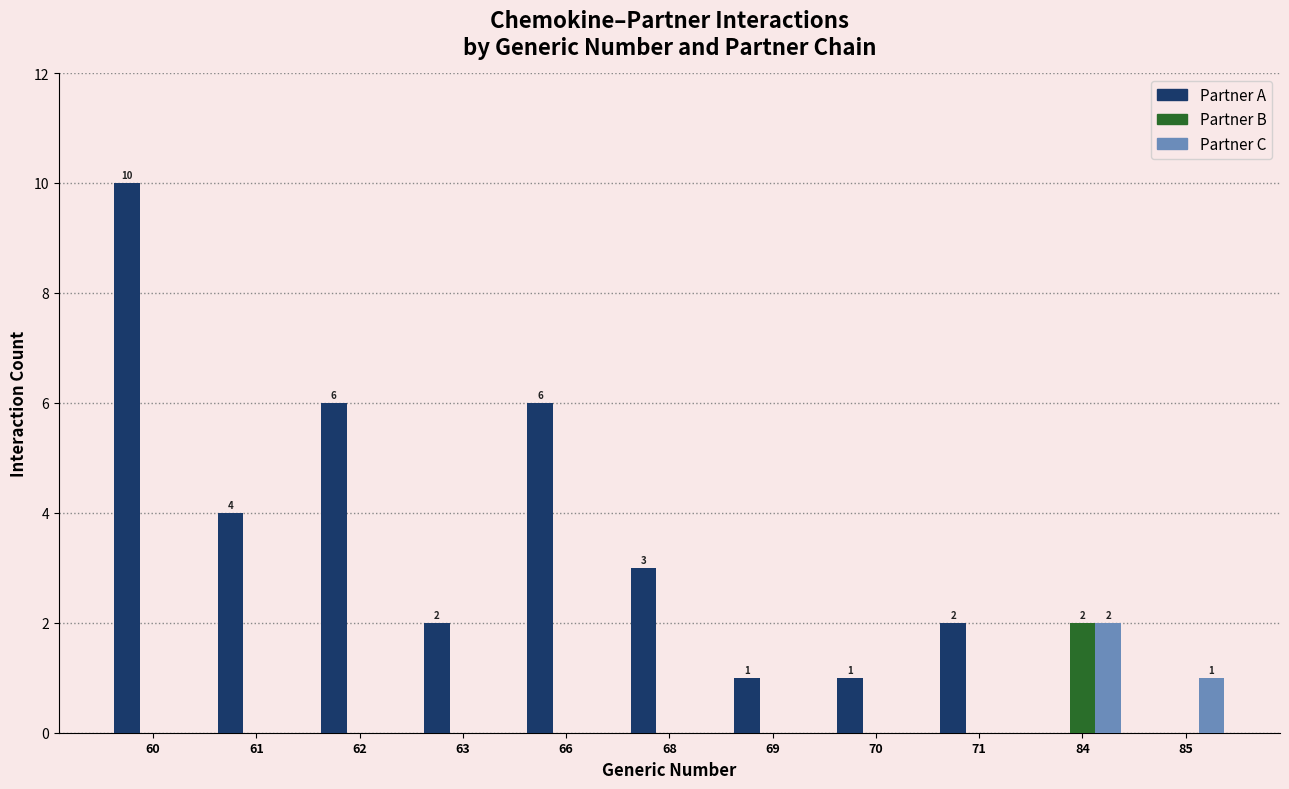

Are the bars grouped side by side (vs. stacked)?

Yes